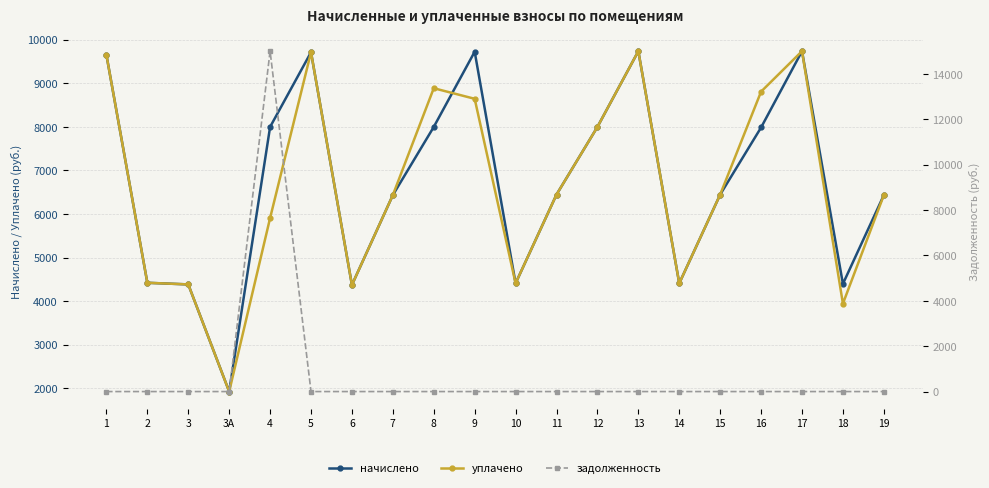

How many lines are shown in the chart?

3